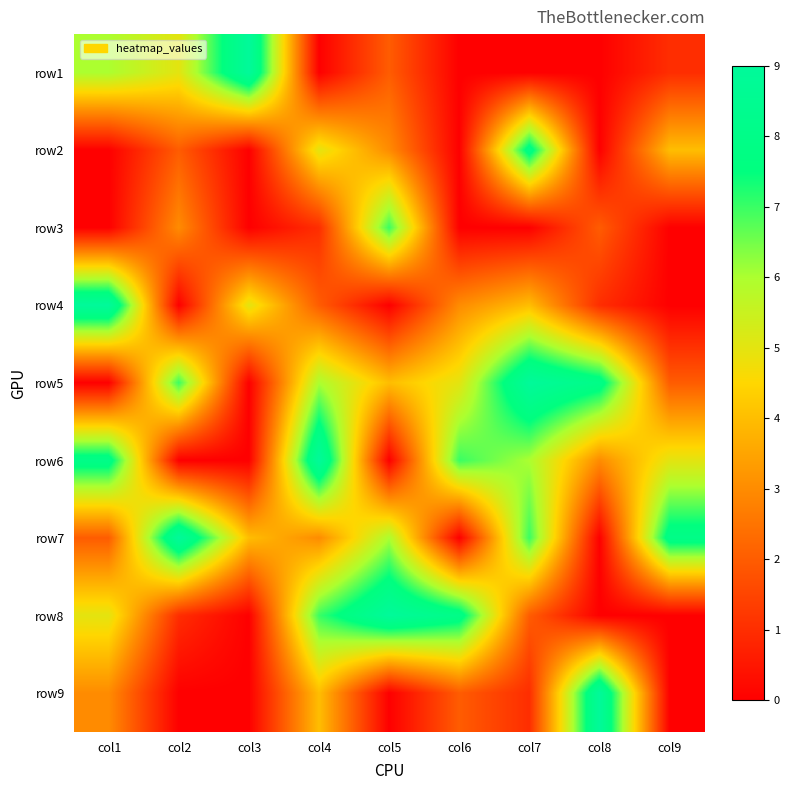

Reading right to left, transcribe all the data shown in this chart.

row1: col9=1	col8=0	col7=0	col6=0	col5=2	col4=0	col3=9	col2=5	col1=6
row2: col9=4	col8=0	col7=8	col6=0	col5=3	col4=5	col3=0	col2=2	col1=0
row3: col9=0	col8=2	col7=0	col6=0	col5=7	col4=1	col3=0	col2=3	col1=0
row4: col9=0	col8=1	col7=4	col6=3	col5=0	col4=2	col3=5	col2=0	col1=9
row5: col9=2	col8=8	col7=9	col6=5	col5=4	col4=6	col3=0	col2=7	col1=0
row6: col9=5	col8=3	col7=6	col6=7	col5=0	col4=9	col3=0	col2=0	col1=8
row7: col9=8	col8=0	col7=7	col6=0	col5=6	col4=3	col3=4	col2=9	col1=2
row8: col9=0	col8=0	col7=2	col6=8	col5=9	col4=7	col3=0	col2=1	col1=5
row9: col9=0	col8=9	col7=1	col6=2	col5=0	col4=4	col3=0	col2=0	col1=3